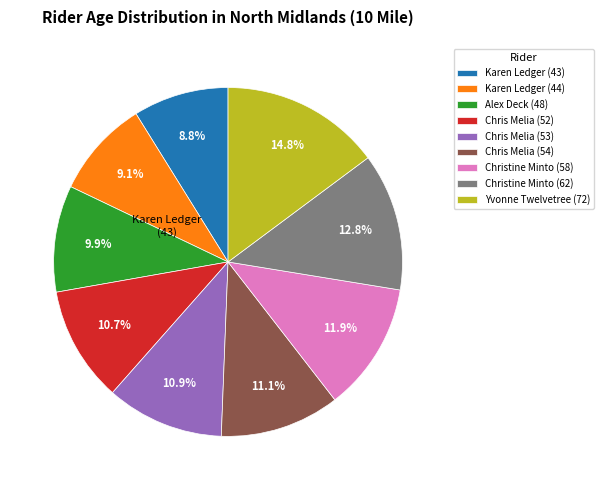

Do Christine Minto (58) and Chris Melia (54) together represent more than half of the pie?

No